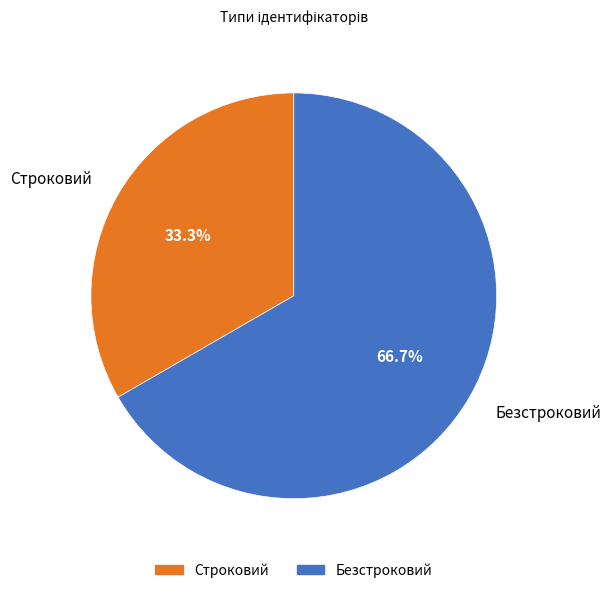

Is there a majority slice in this chart?

Yes